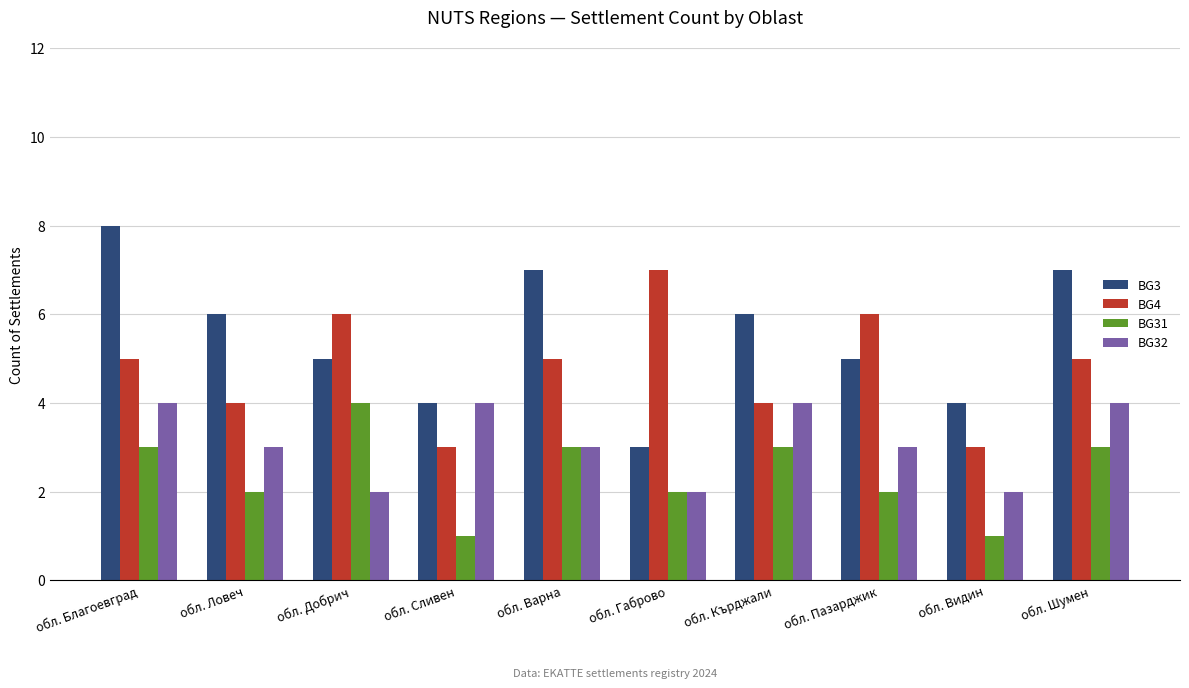

What is the average value of the BG31 series?

2